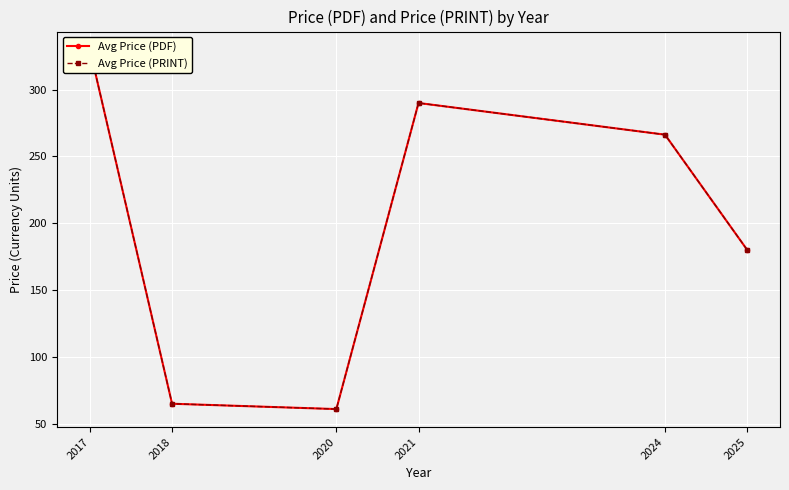

What is the sum of the Avg Price (PDF) values at 2024 and 2020?

327.3